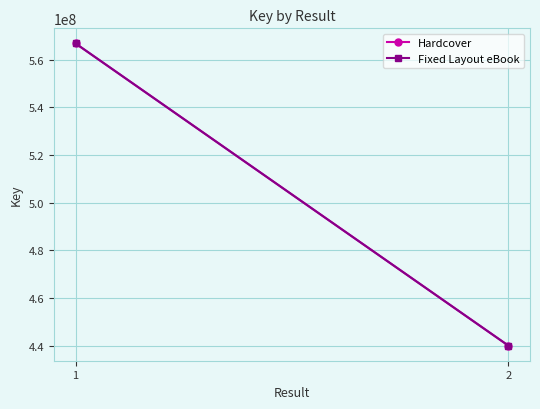

What is the difference between the highest and lowest values at 1?

283.4